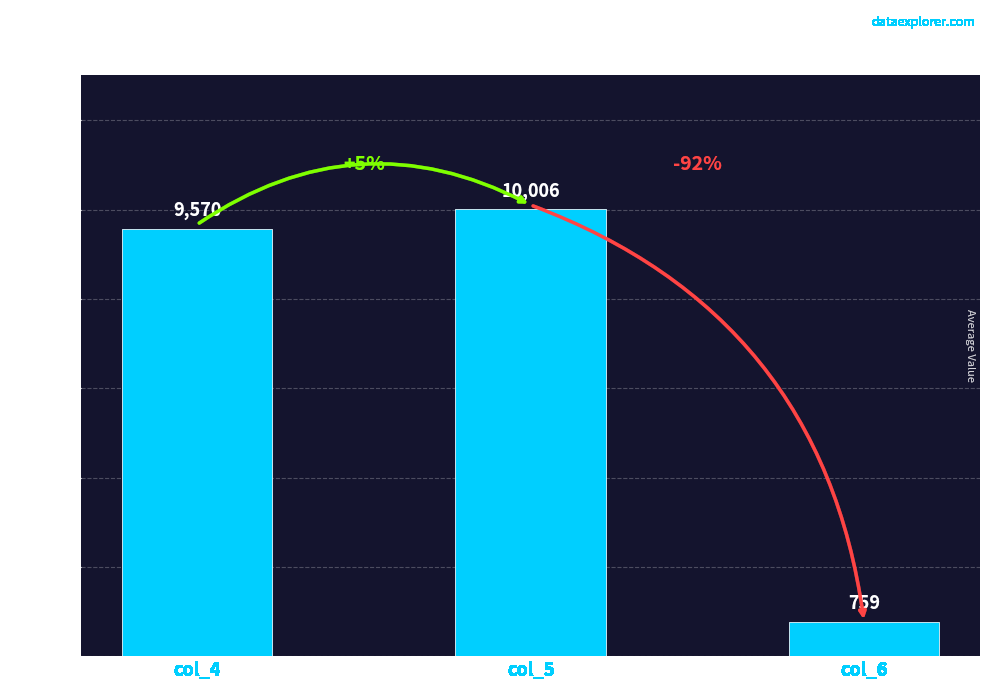

Count the number of categories in the chart.

3